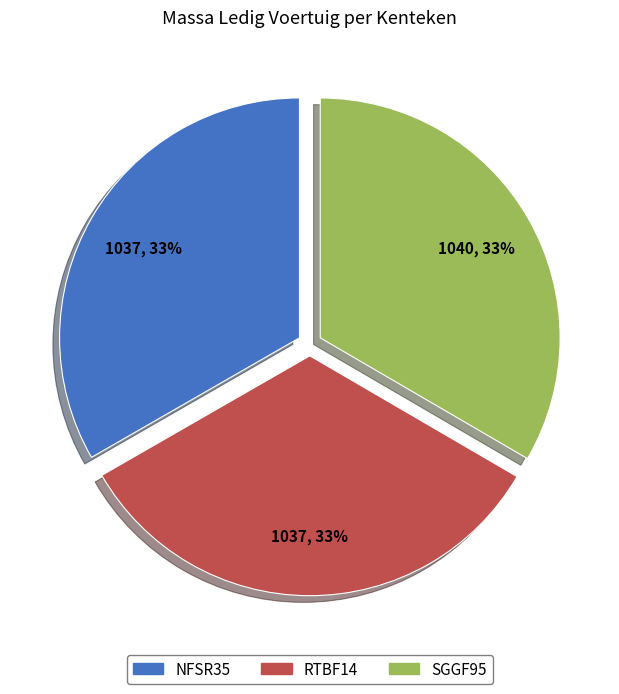

To the nearest percent, what is the combined percentage of SGGF95 and RTBF14?

67%